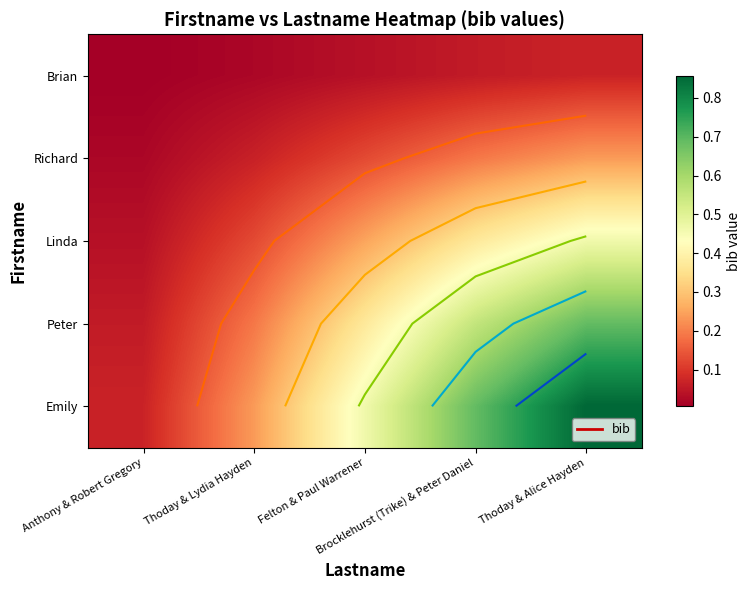

How many series are shown in this chart?

5